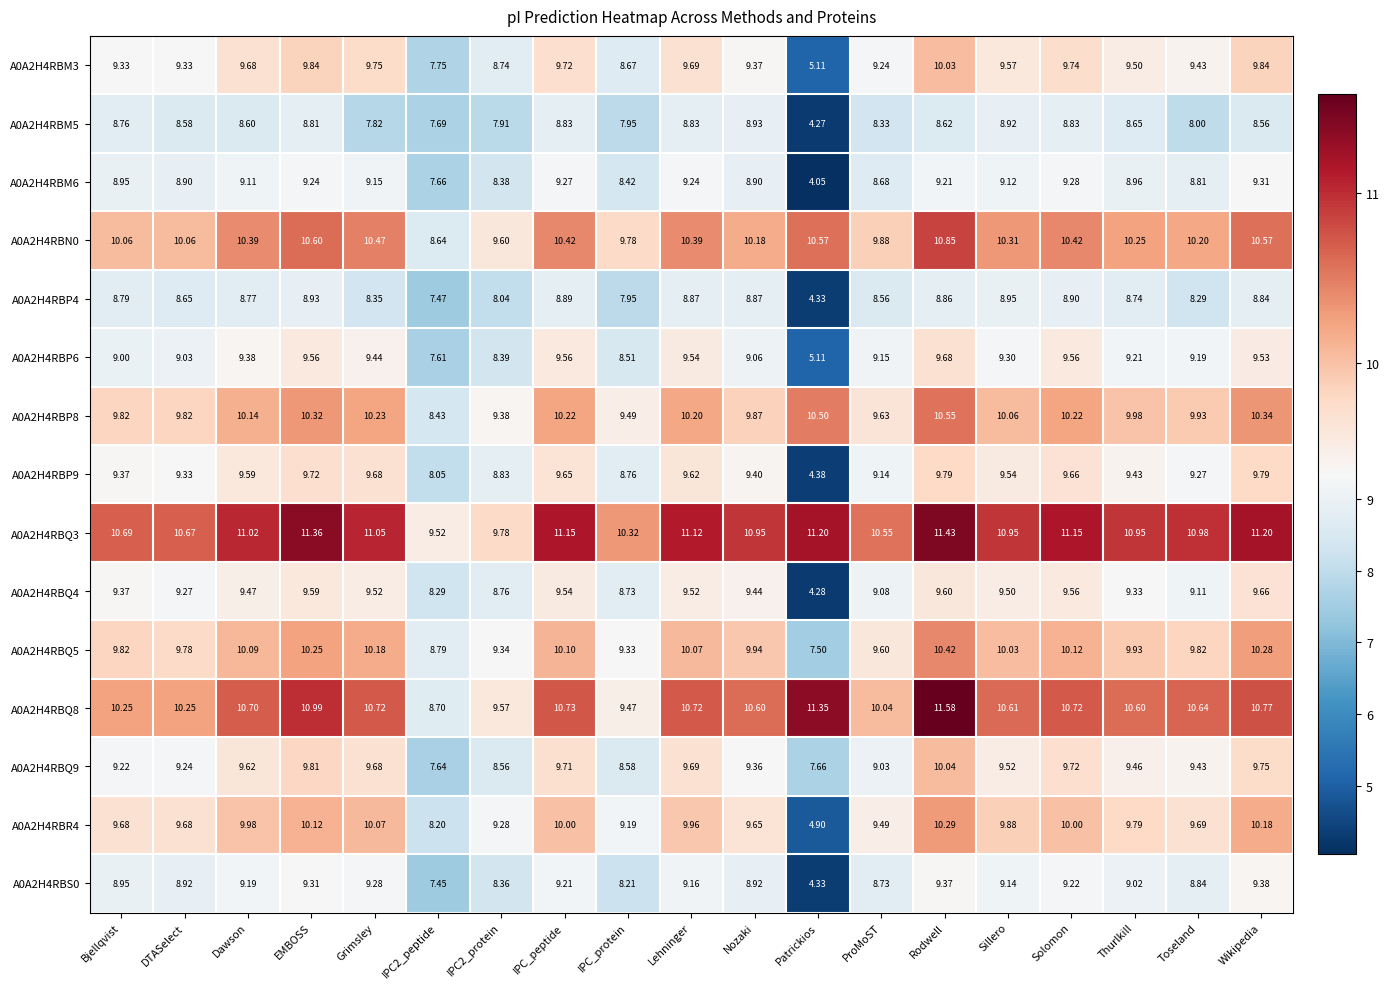

Which series has the widest spread of values?

A0A2H4RBP9